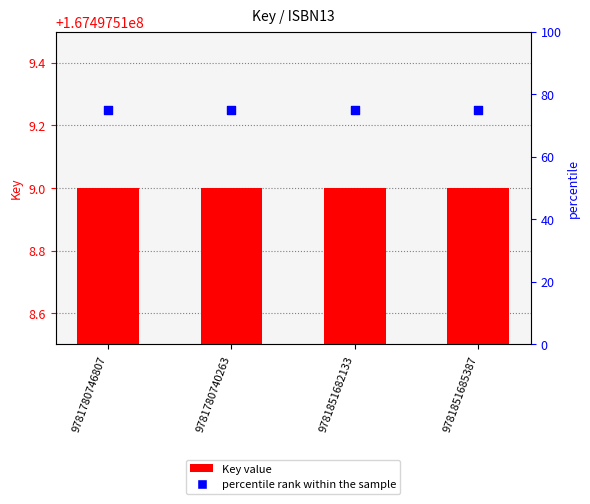

At which category is the sum across all series the highest?

9781780746807